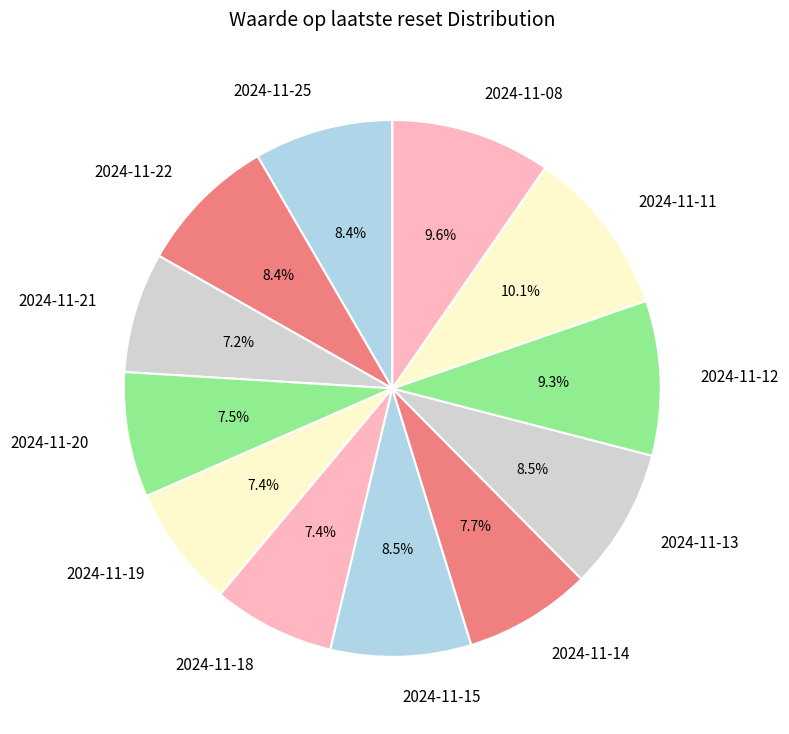

Is it true that 2024-11-11 is 10% of the pie?

True